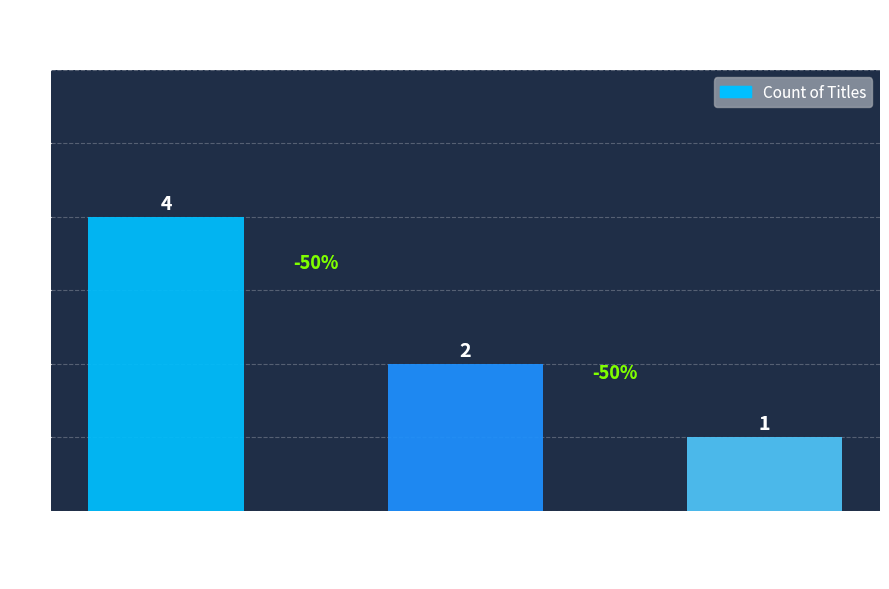

Does the chart contain stacked bars?

No